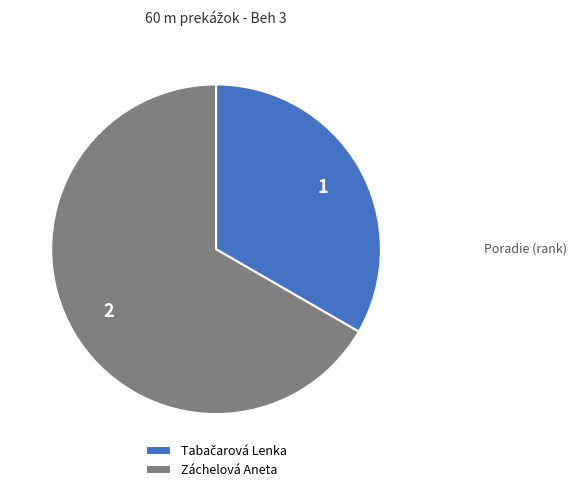

Does any single category account for the majority?

Yes